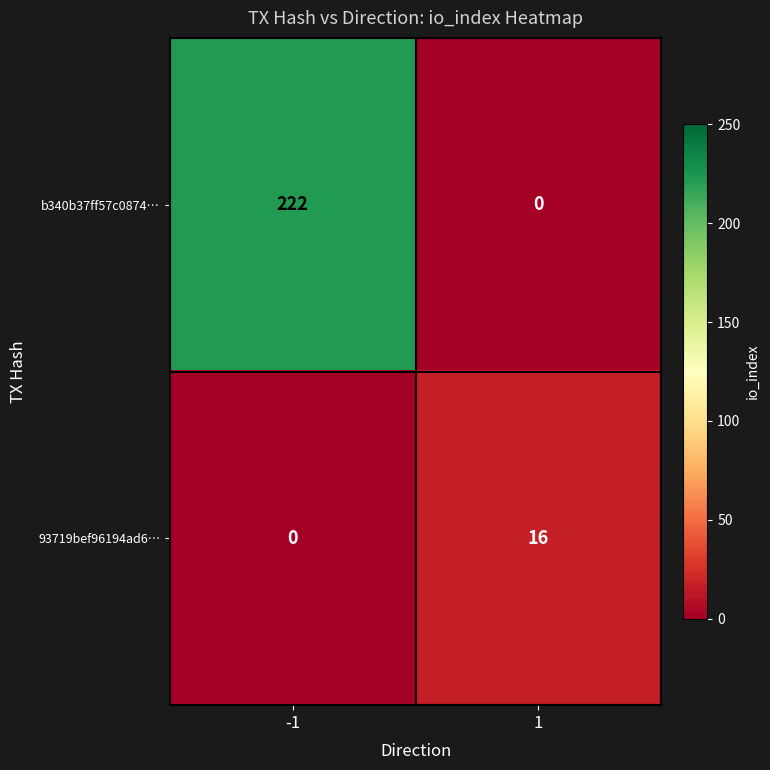

List the series in order of their overall mean, lowest first.

93719bef96194ad6…, b340b37ff57c0874…